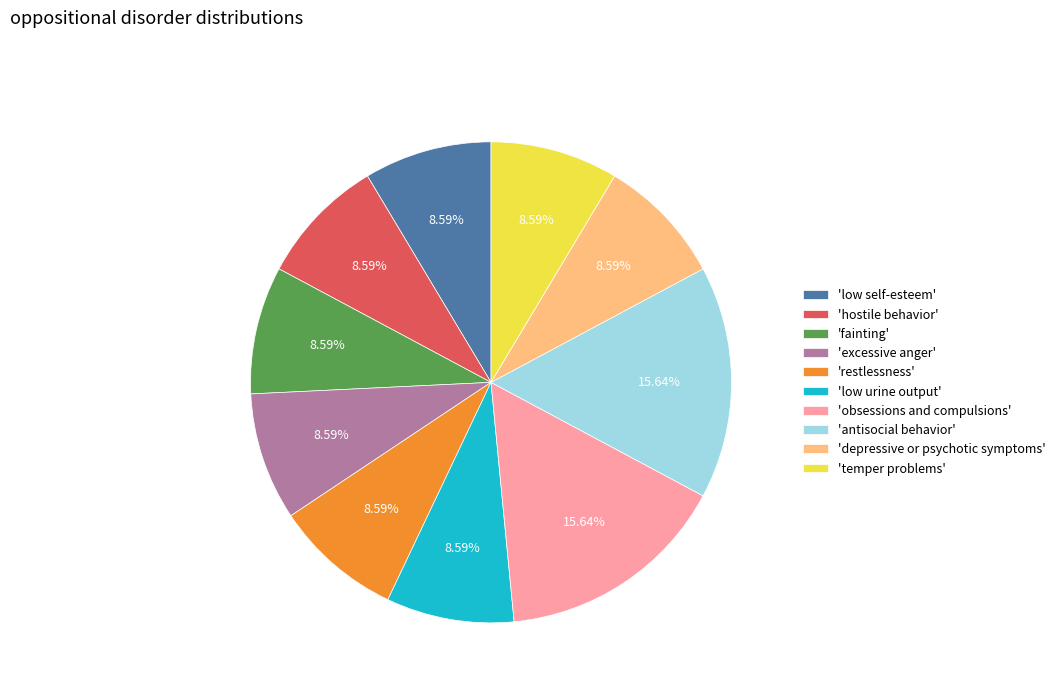

Combined, do 'temper problems' and 'fainting' account for over 50%?

No